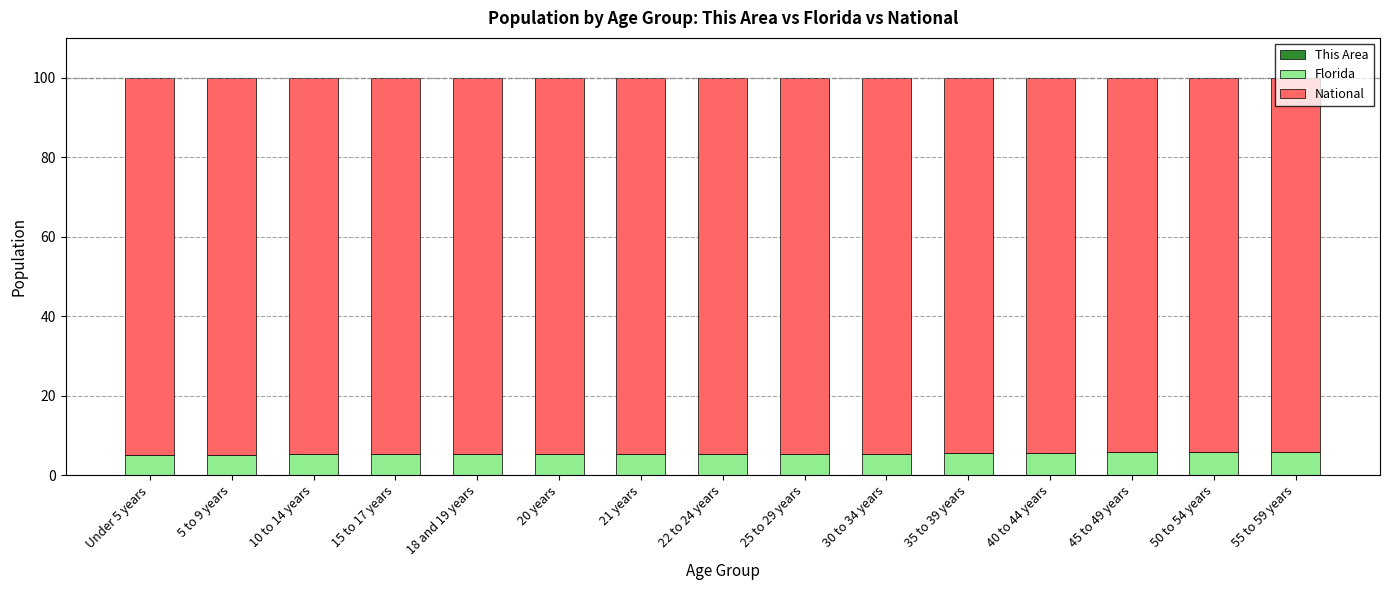

What is the label of the 8th bar from the left?

22 to 24 years